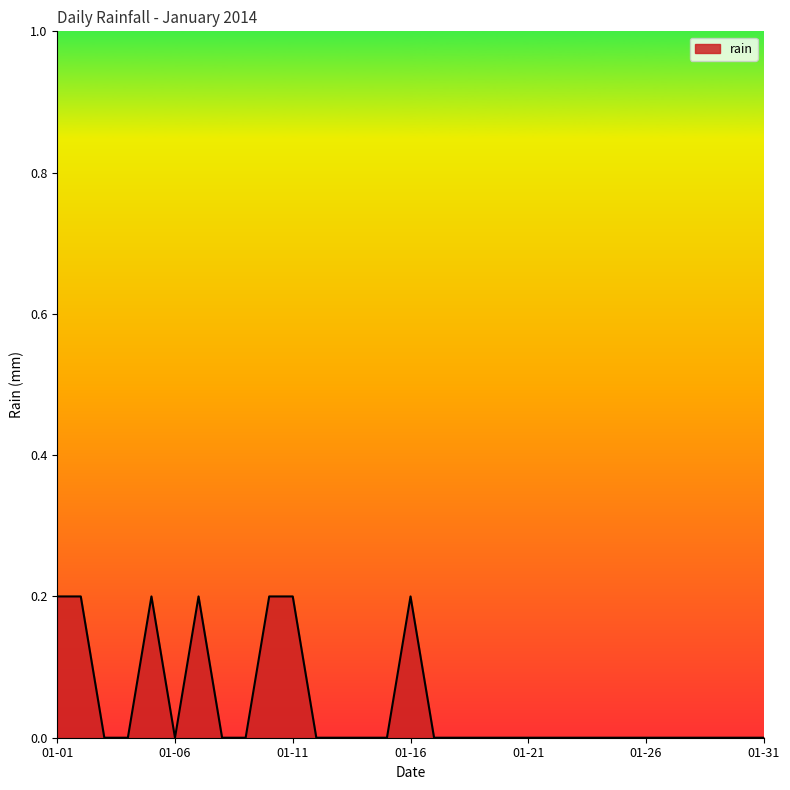

Reading left to right, transcribe all the data shown in this chart.

2014-01-01=0.2	2014-01-02=0.2	2014-01-03=0.0	2014-01-04=0.0	2014-01-05=0.2	2014-01-06=0.0	2014-01-07=0.2	2014-01-08=0.0	2014-01-09=0.0	2014-01-10=0.2	2014-01-11=0.2	2014-01-12=0.0	2014-01-13=0.0	2014-01-14=0.0	2014-01-15=0.0	2014-01-16=0.2	2014-01-17=0.0	2014-01-18=0.0	2014-01-19=0.0	2014-01-20=0.0	2014-01-21=0.0	2014-01-22=0.0	2014-01-23=0.0	2014-01-24=0.0	2014-01-25=0.0	2014-01-26=0.0	2014-01-27=0.0	2014-01-28=0.0	2014-01-29=0.0	2014-01-30=0.0	2014-01-31=0.0